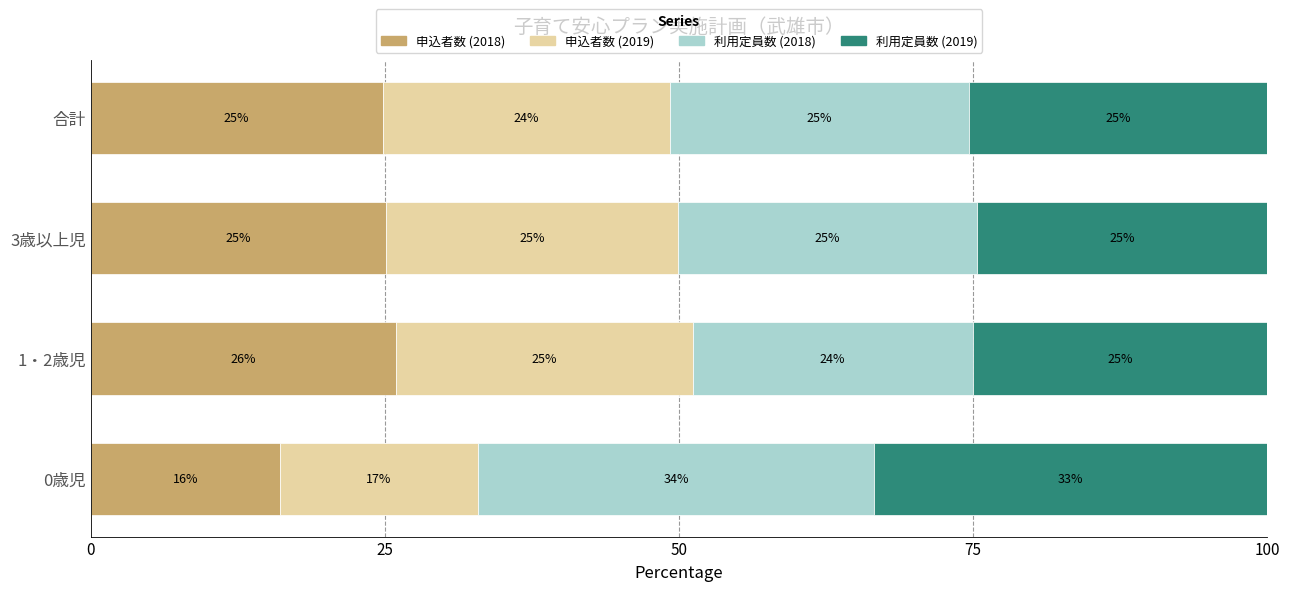

What is the total value across all series at 3歳以上児?

100.0